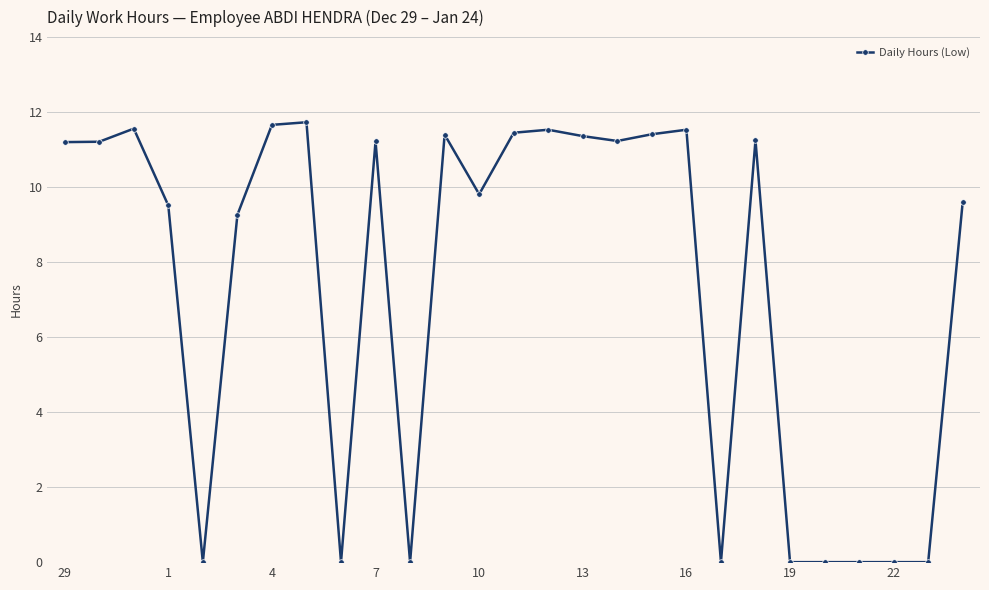

What is the value of the 7th point from the left?

11.7